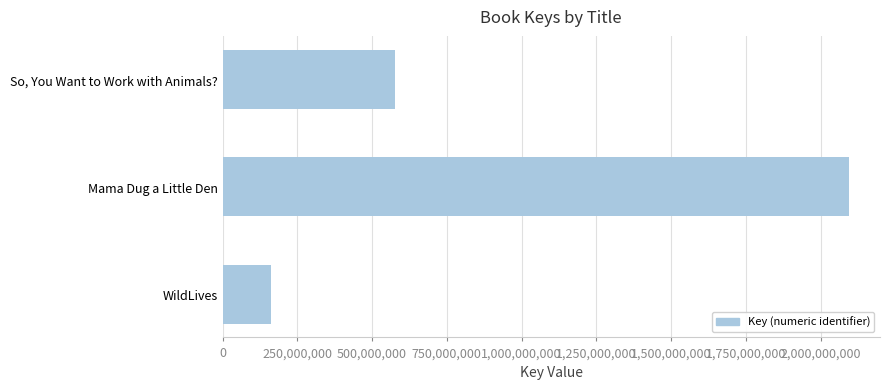

Approximately how many times larger is the value at Mama Dug a Little Den compared to So, You Want to Work with Animals??

3.6